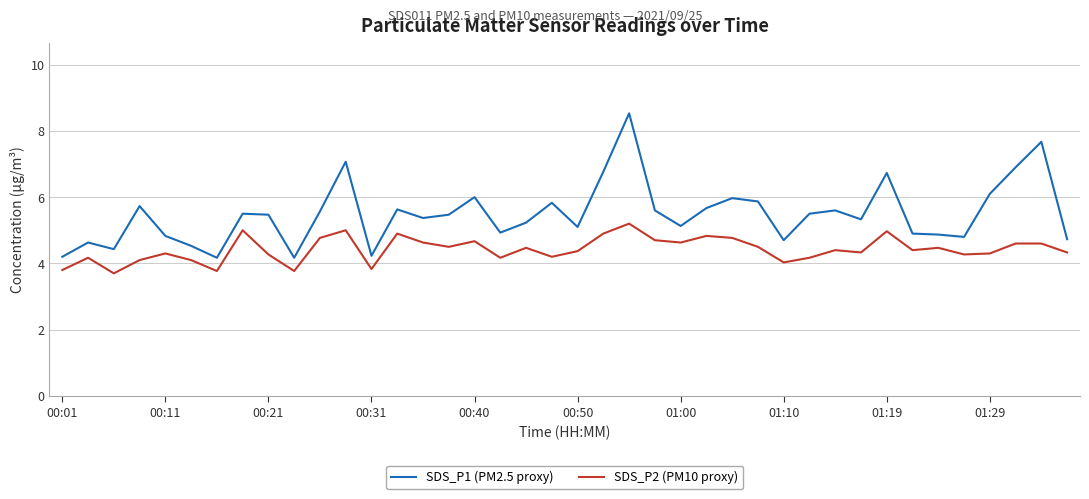

List the series in order of their peak value, highest first.

SDS_P1 (PM2.5 proxy), SDS_P2 (PM10 proxy)